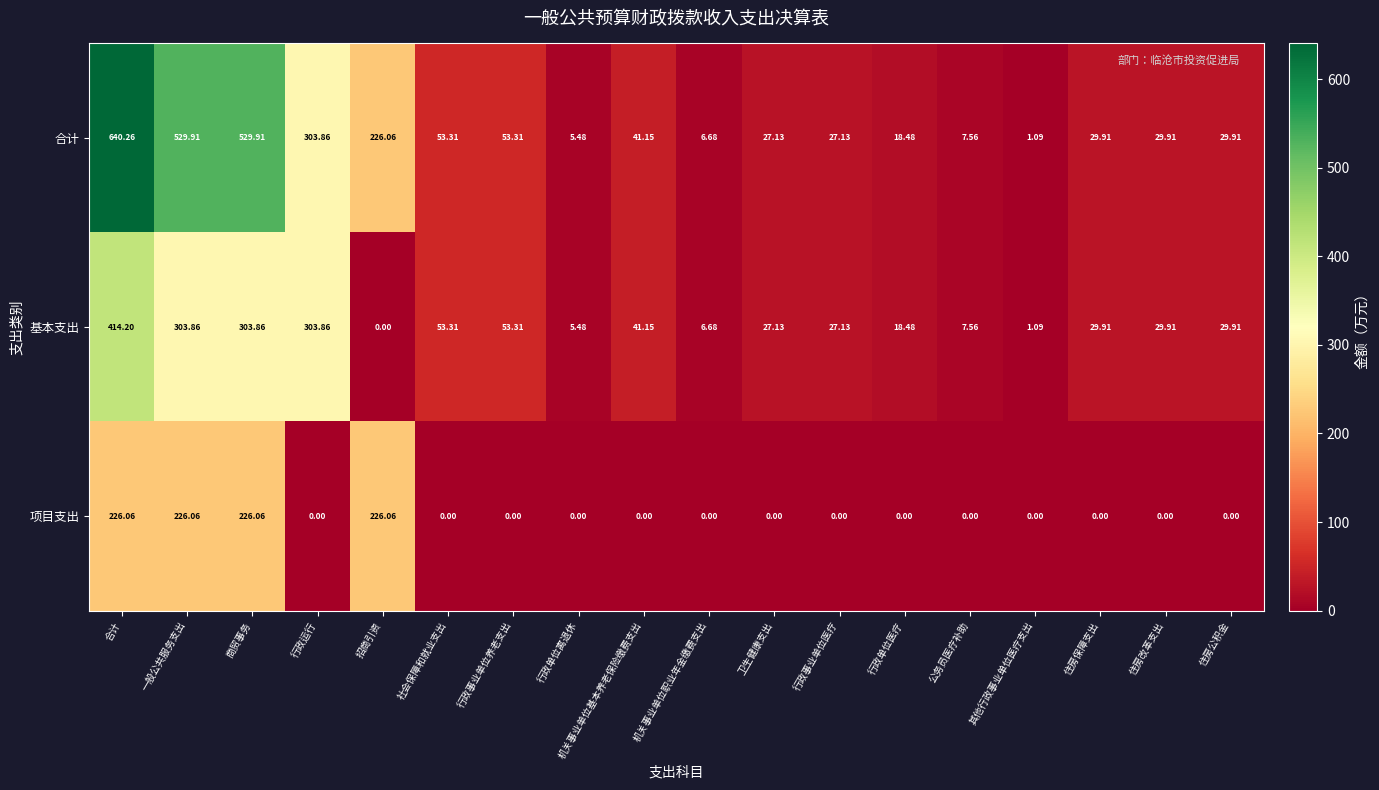

List the series in order of their peak value, lowest first.

项目支出, 基本支出, 合计